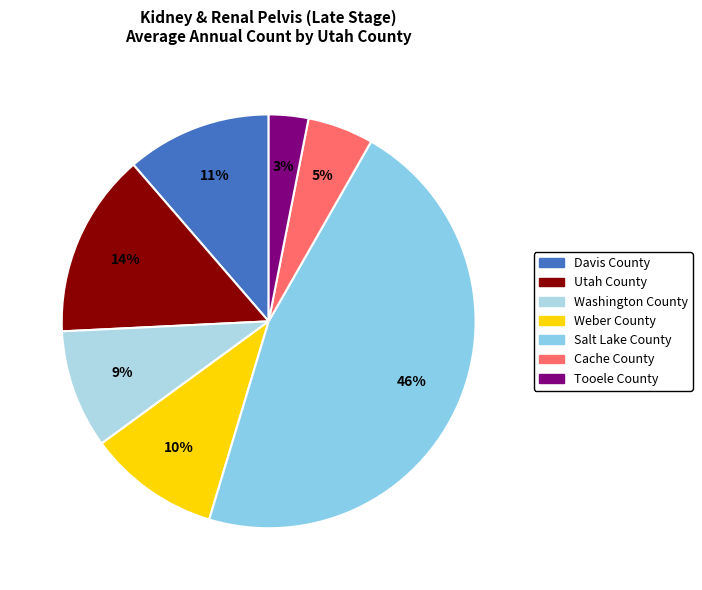

Is it true that Salt Lake County is 46% of the pie?

True